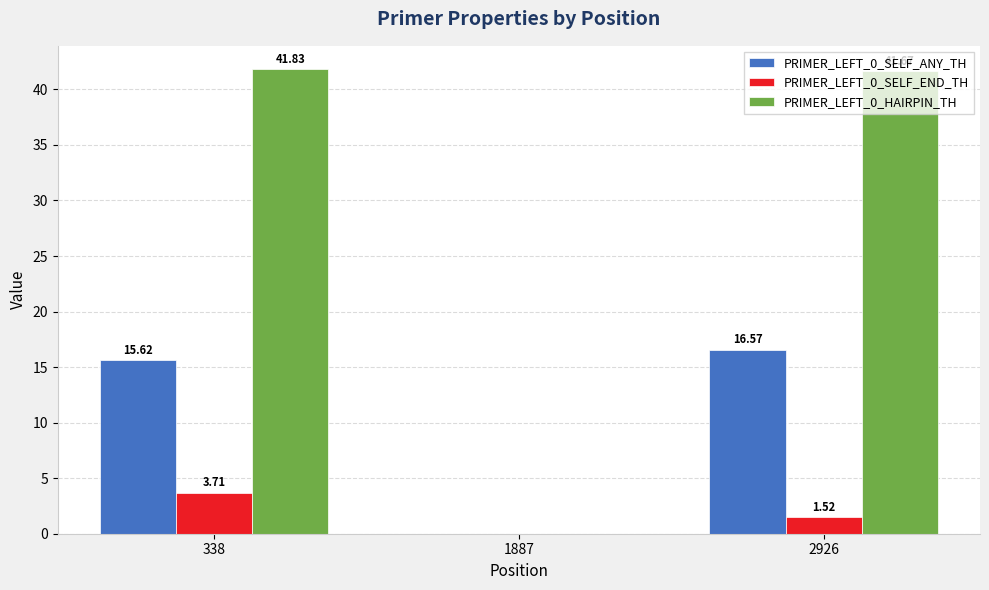

What is the sum of the PRIMER_LEFT_0_HAIRPIN_TH values at 338 and 1887?

41.8